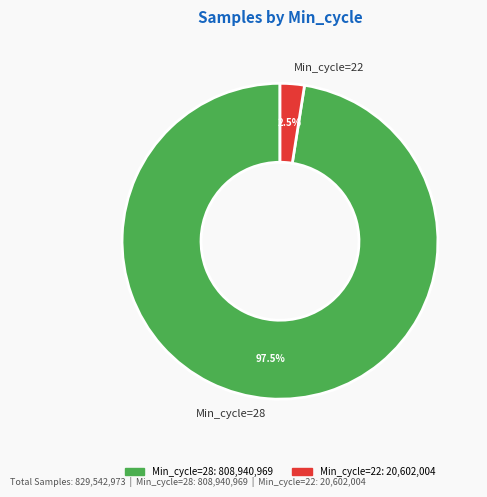

Is Min_cycle=22 the majority of the pie?

No